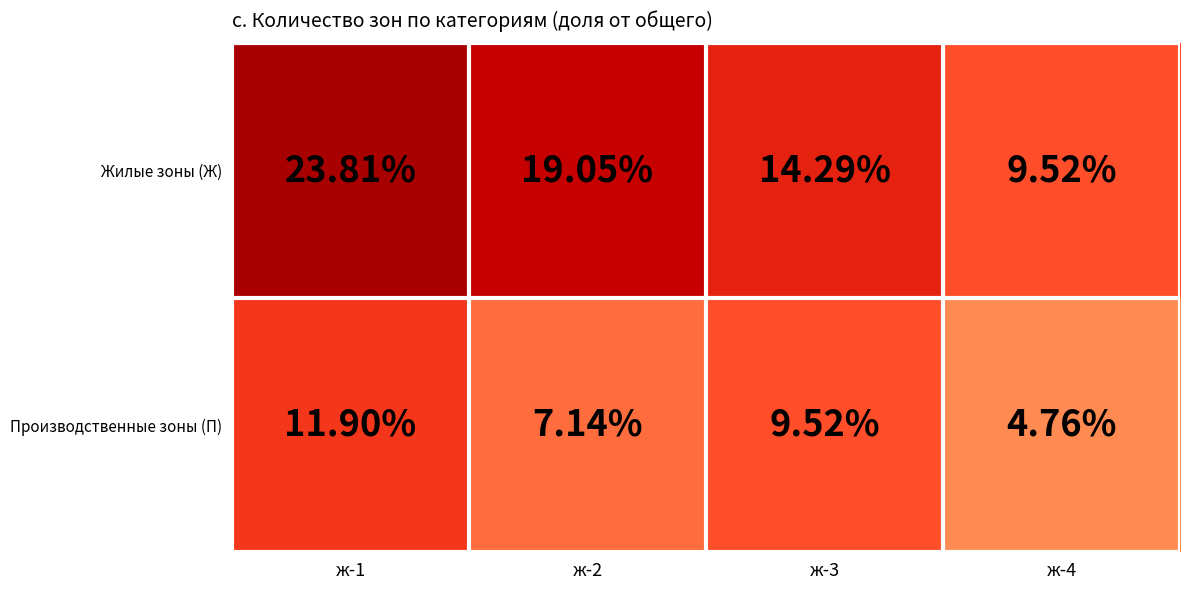

Rank the series by their maximum value, from lowest to highest.

Производственные зоны (П), Жилые зоны (Ж)